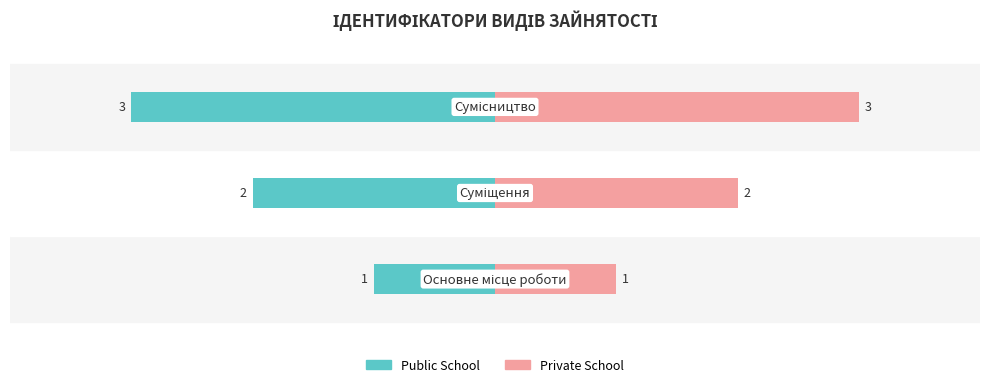

What is the difference between the maximum and second lowest values in the Private School series?

1